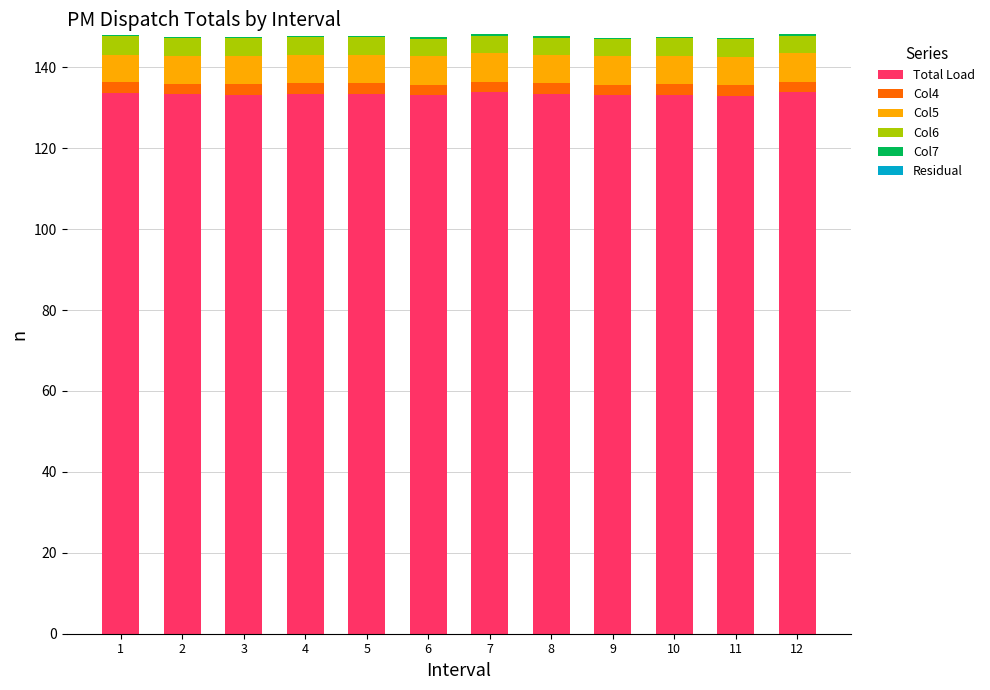

What is the sum of all Total Load values?

1600.6